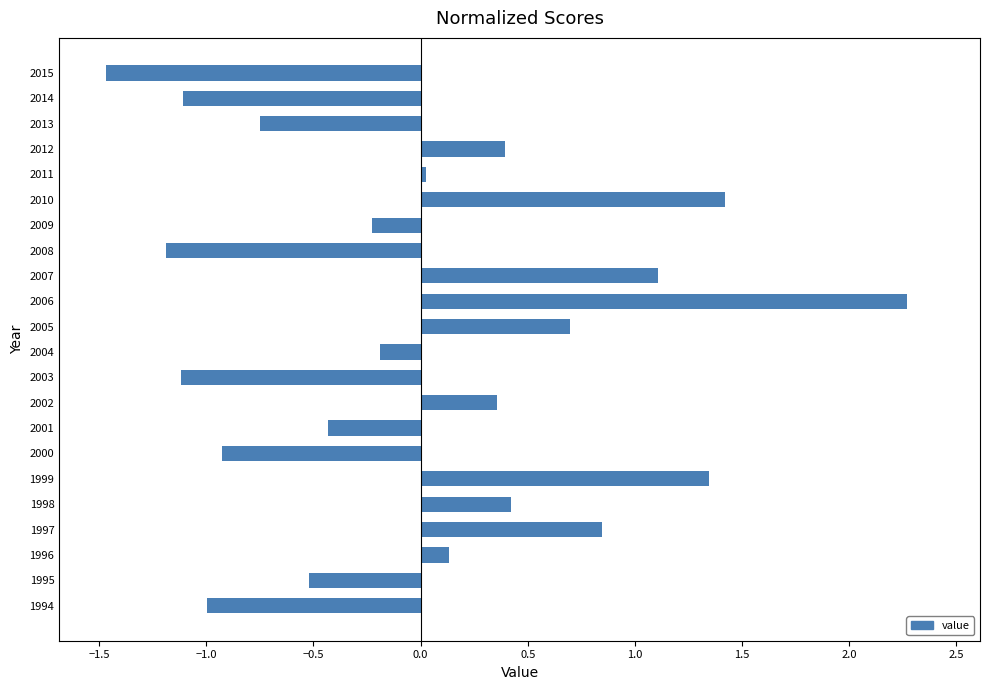

Count the number of data series in this chart.

1